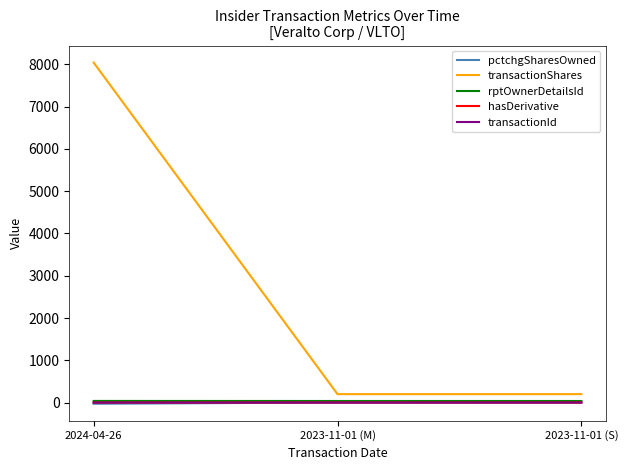

What is the highest value of the transactionShares series?

8041